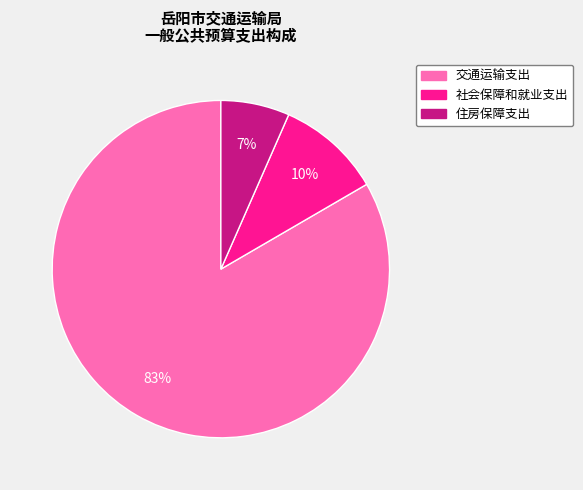

Which has a higher value, 社会保障和就业支出 or 交通运输支出?

交通运输支出